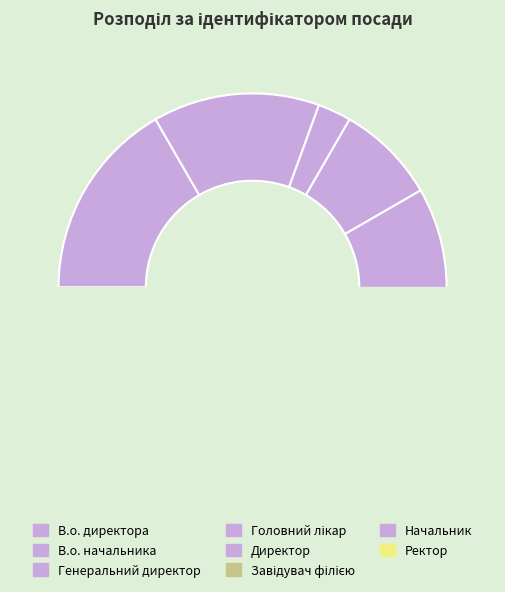

To the nearest percent, what percentage of the pie is Начальник?

6%